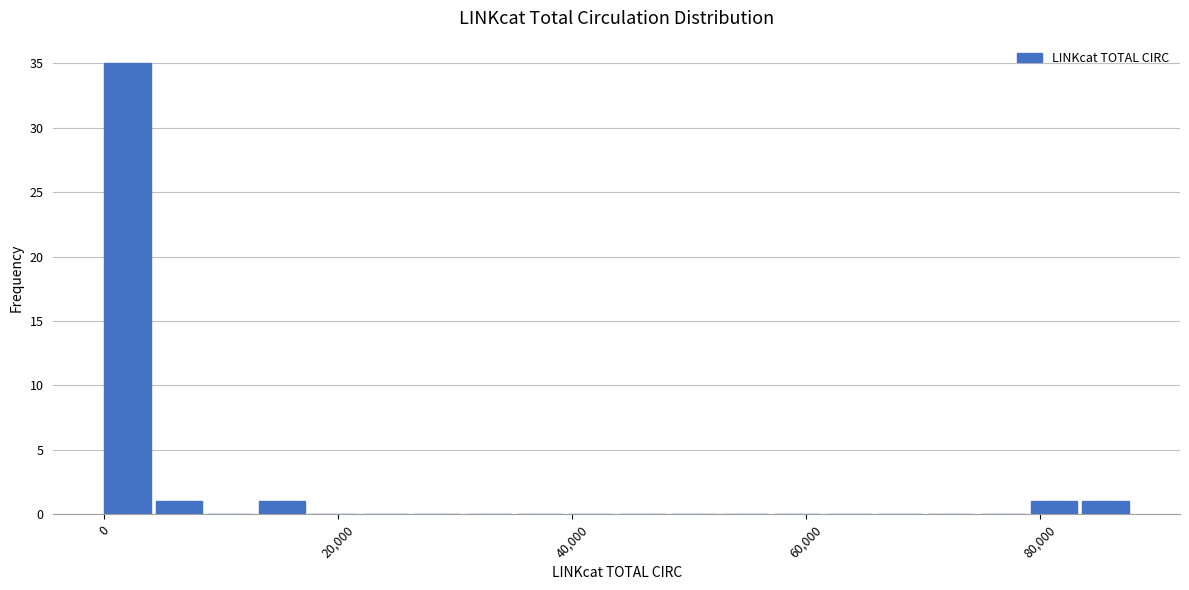

Read against the x-axis, roughly where is the centre of the tallest bar?

2000